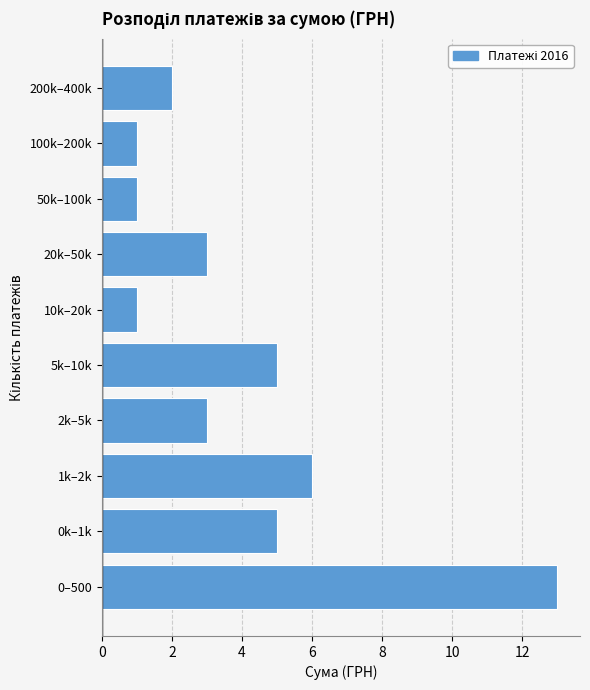

Reading bottom to top, extract all data points from this chart.

13	5	6	3	5	1	3	1	1	2